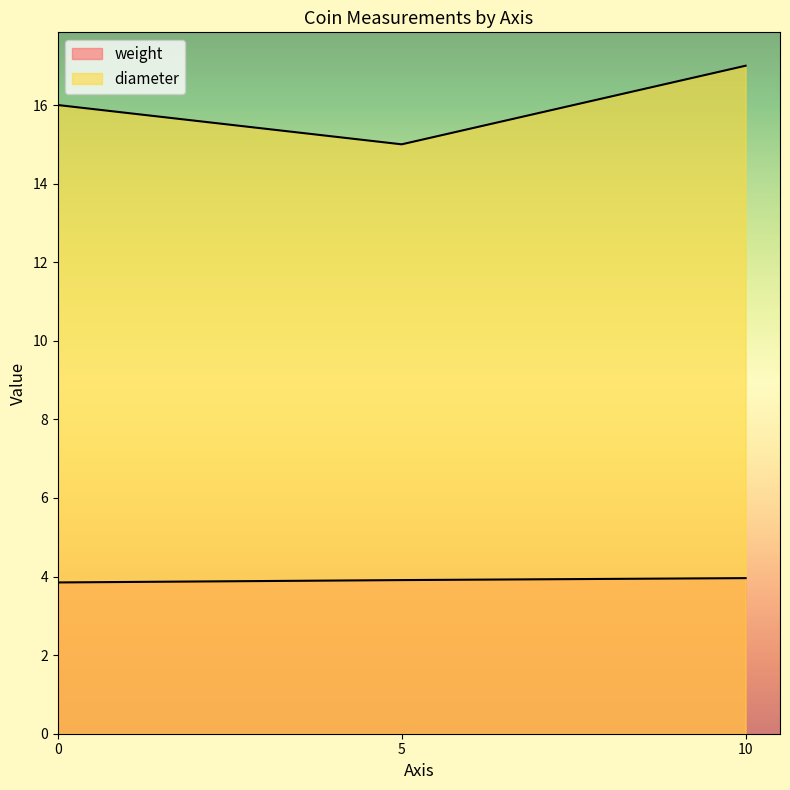

At how many categories does at least one series exceed 16?

1